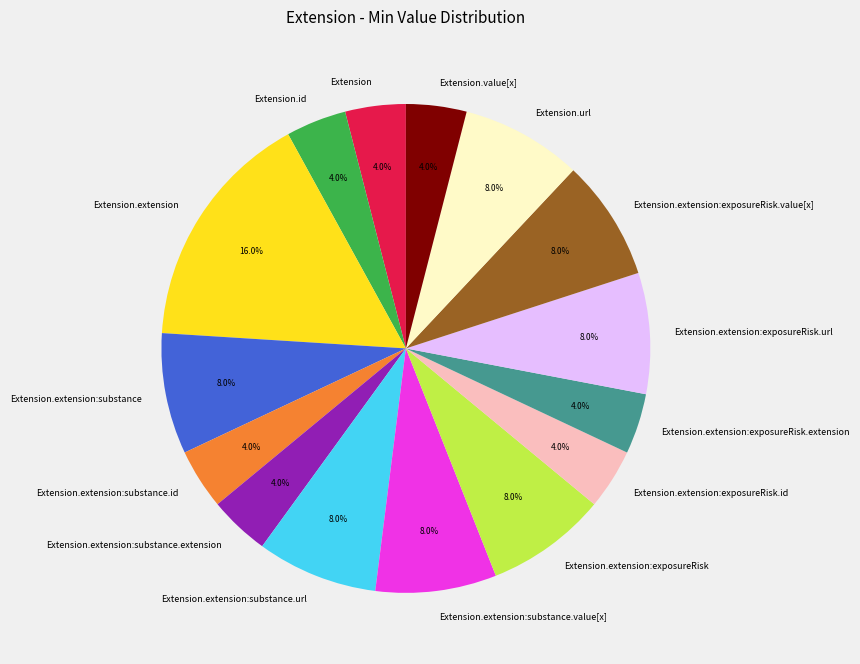

What is the largest slice in the pie chart?

Extension.extension